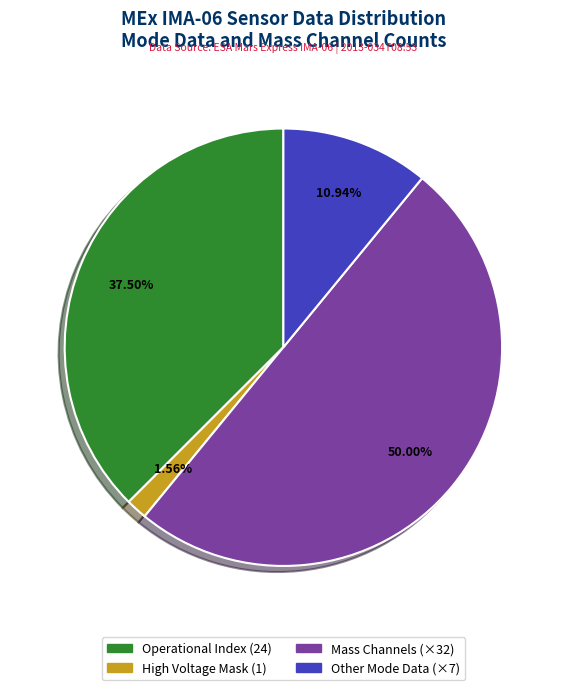

How many segments does this pie chart have?

4